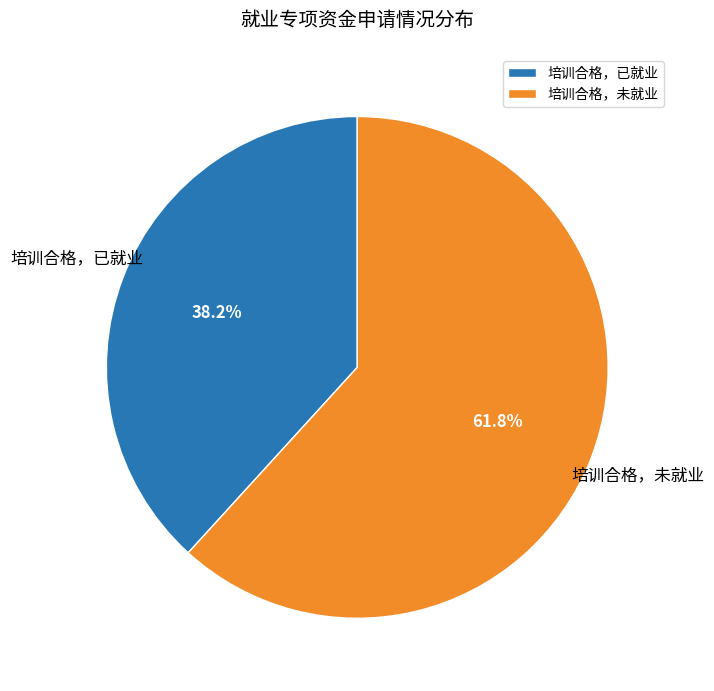

How many slices are in this pie chart?

2